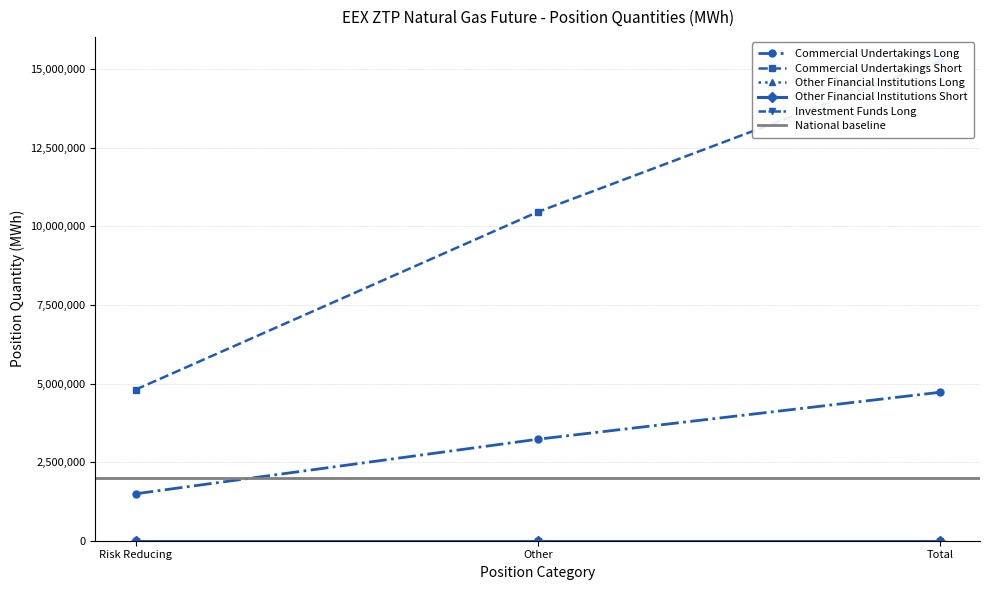

Is this an area chart (filled region under the line)?

No